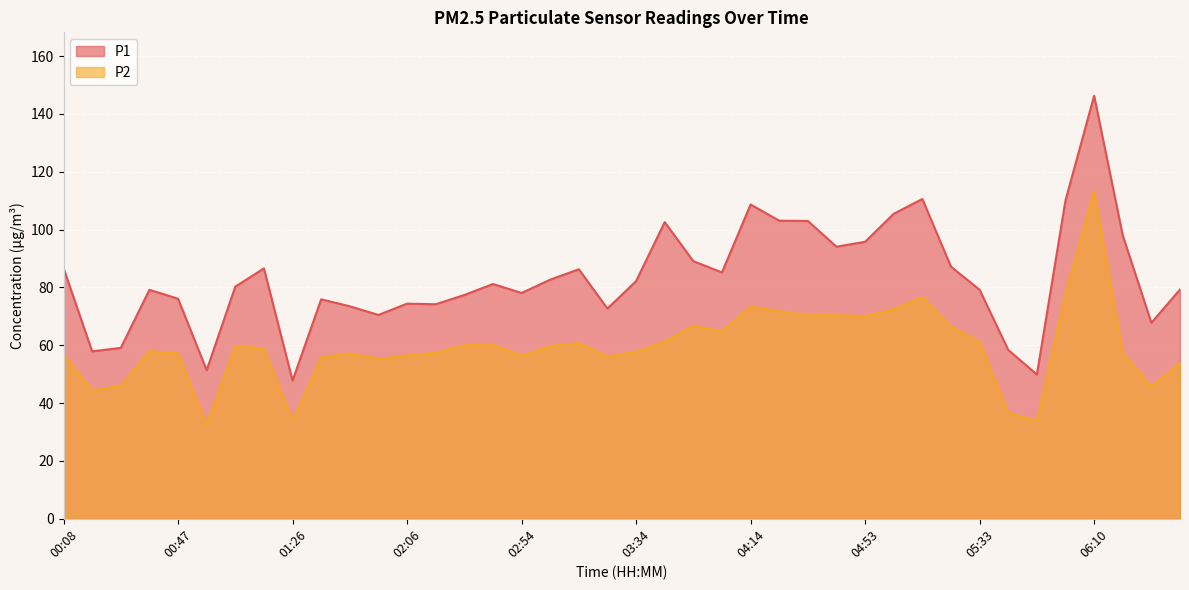

Where is the first local minimum for P2?

00:17